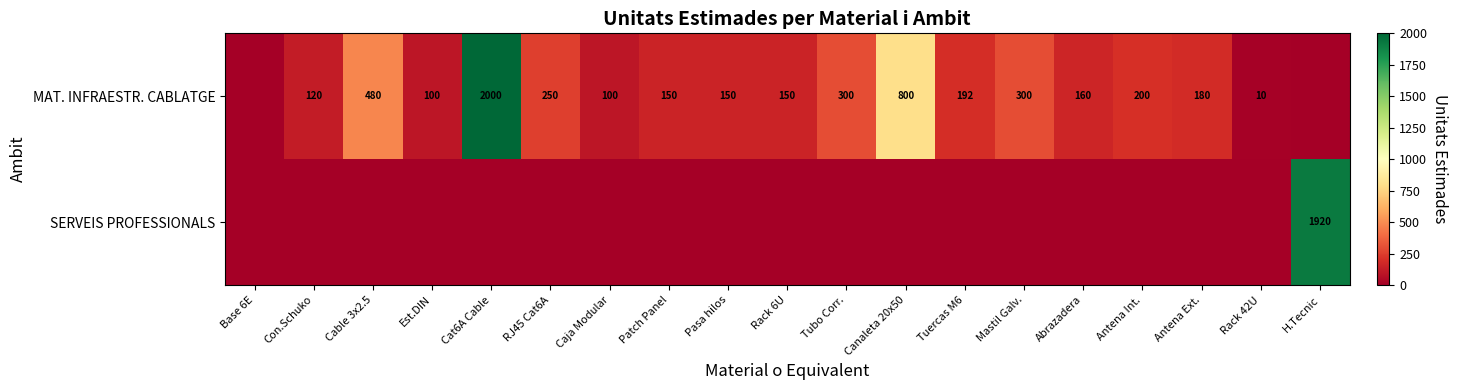

What is the total value across all series at Tuercas M6?

192